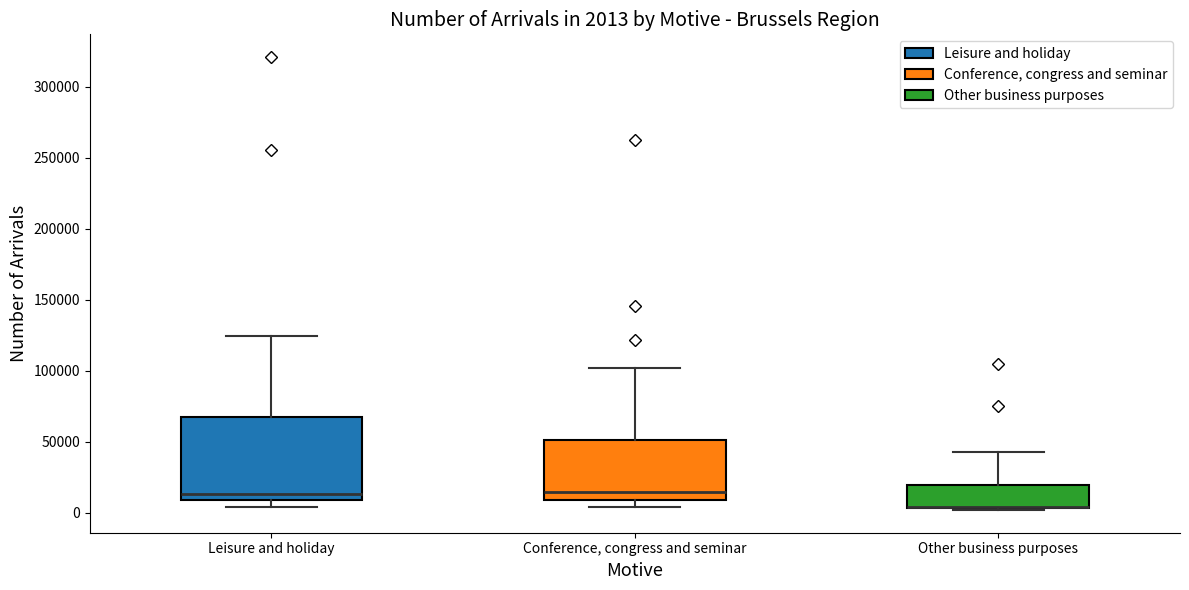

Comparing the boxes themselves (not the whiskers), which one is the tallest?

Leisure and holiday